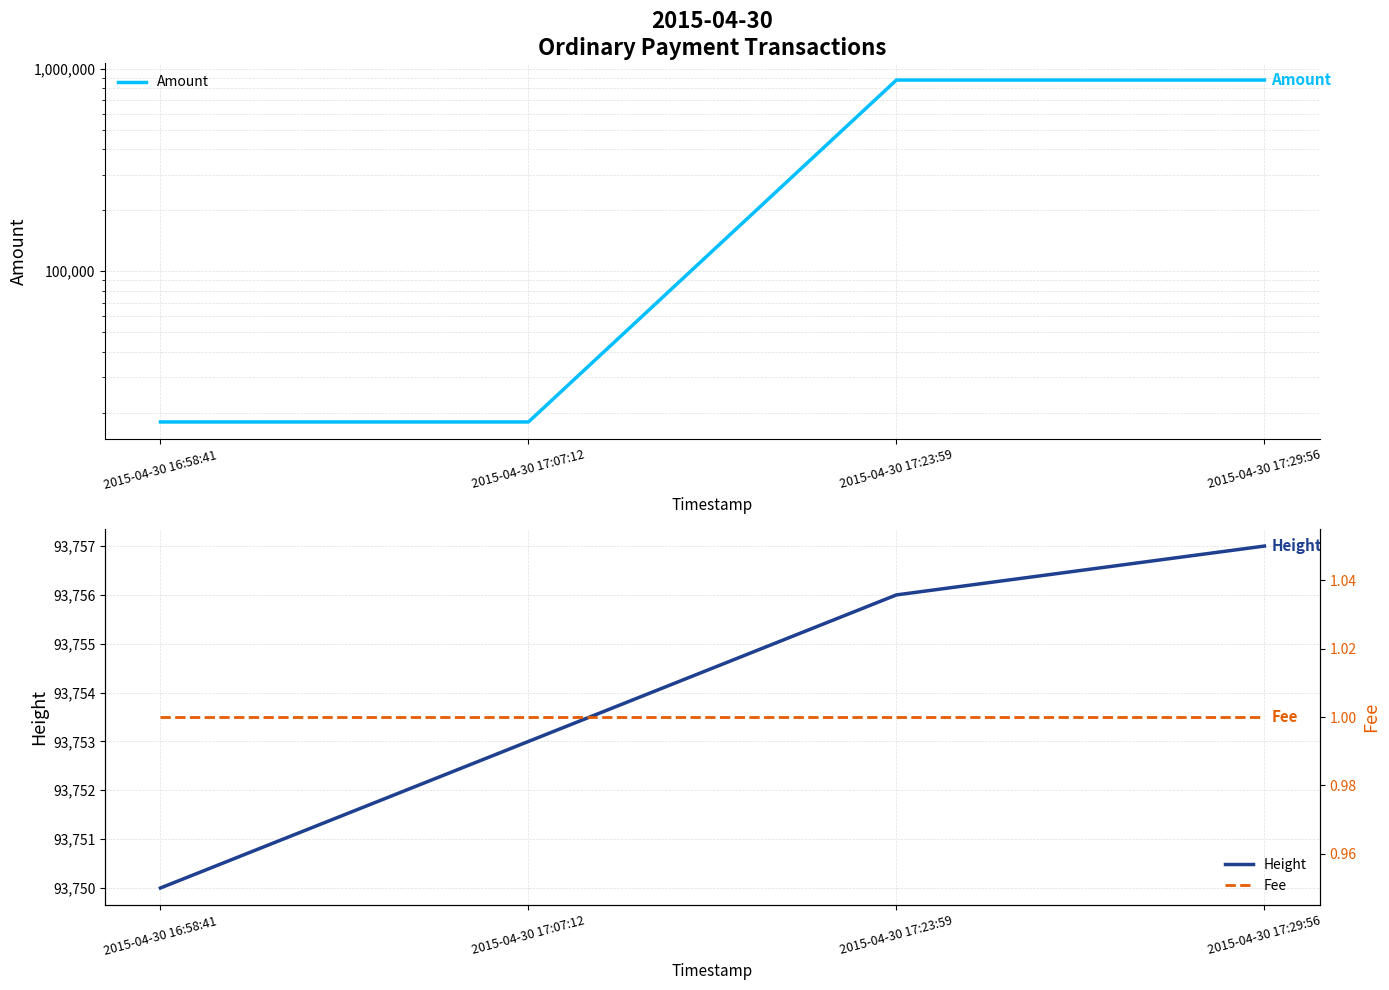

List the series in order of their overall mean, highest first.

Amount, Height, Fee